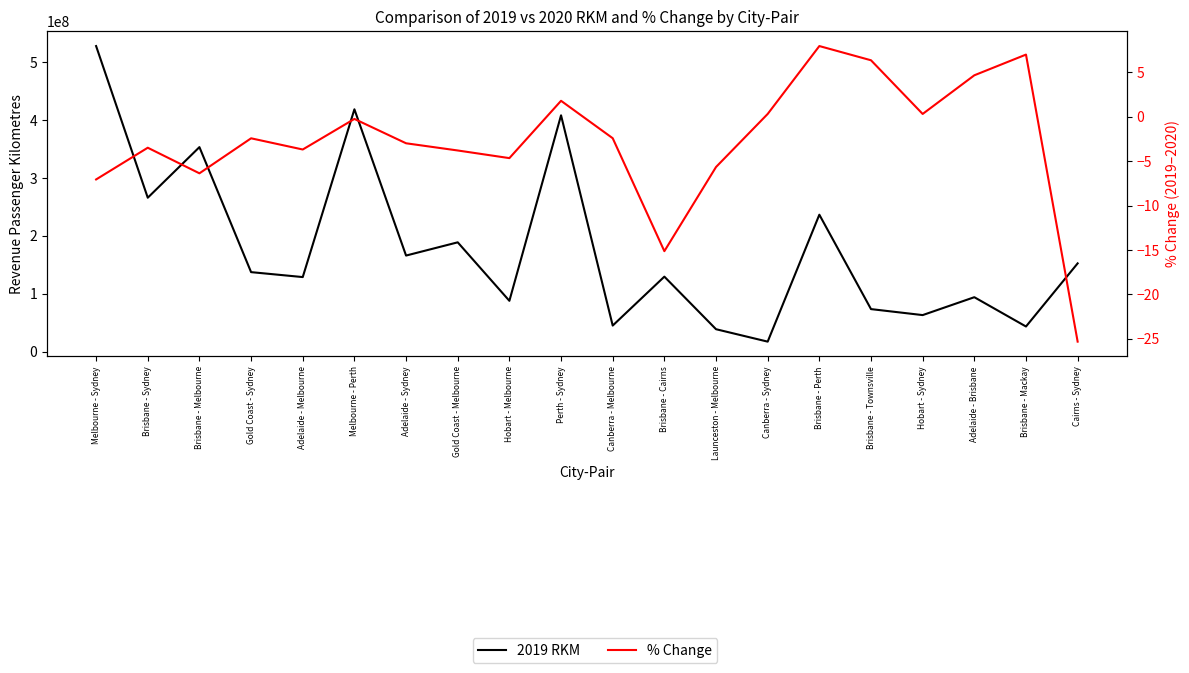

Between Launceston - Melbourne and Adelaide - Melbourne, which is larger?

Adelaide - Melbourne